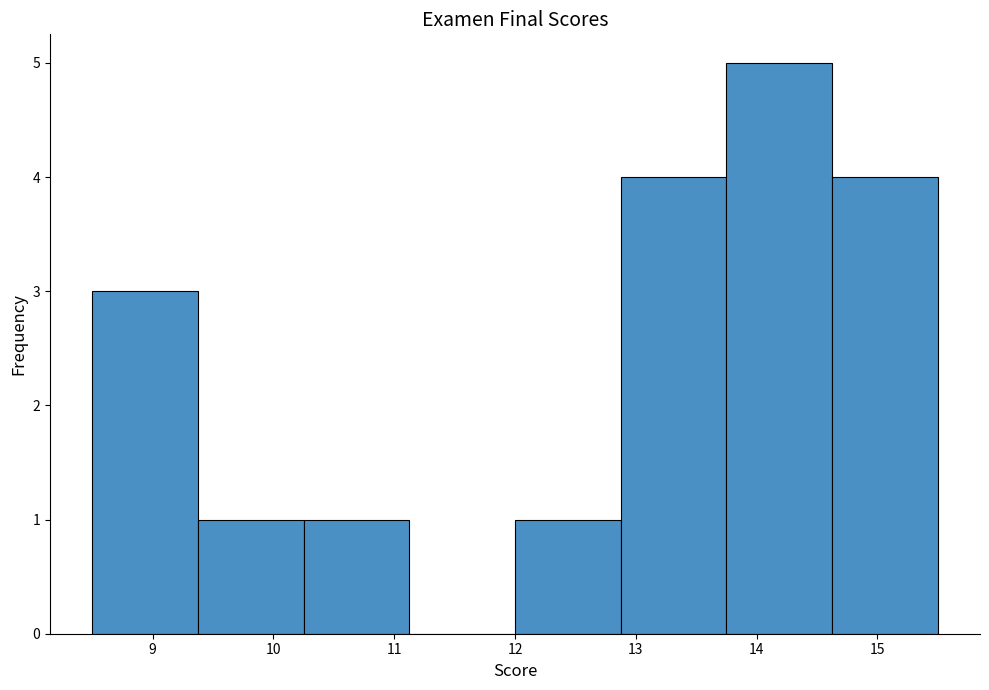

What is the height of the bar covering 10.3 to 11.1 on the x-axis? Neither the bar edges nor the heights are printed on the chart, so give them approximately, as read against the axes.

1